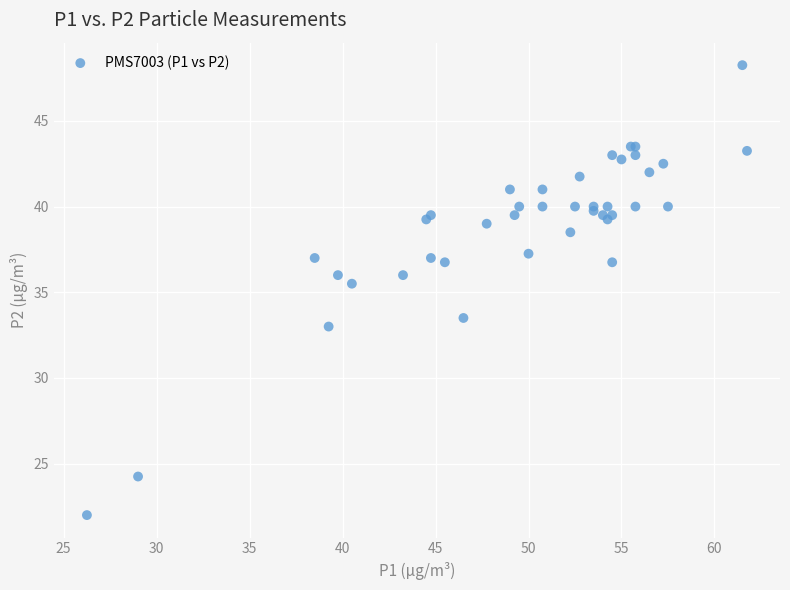

What Y value in the scatter plot is closest to 35?

35.5